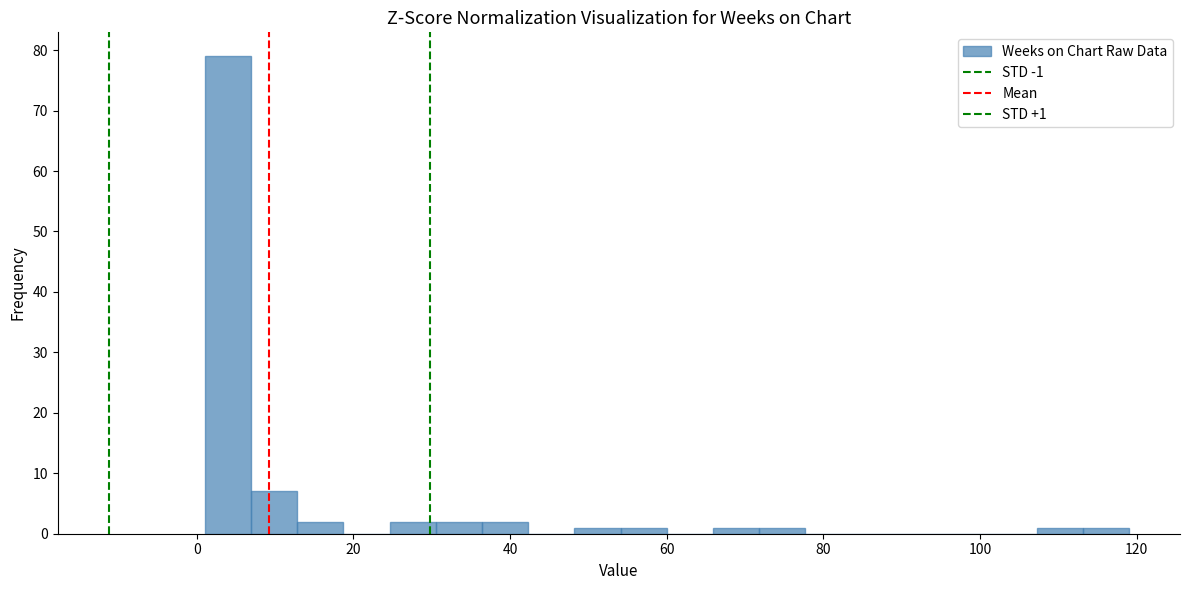

Read against the x-axis, roughly where is the centre of the tallest bar?

4